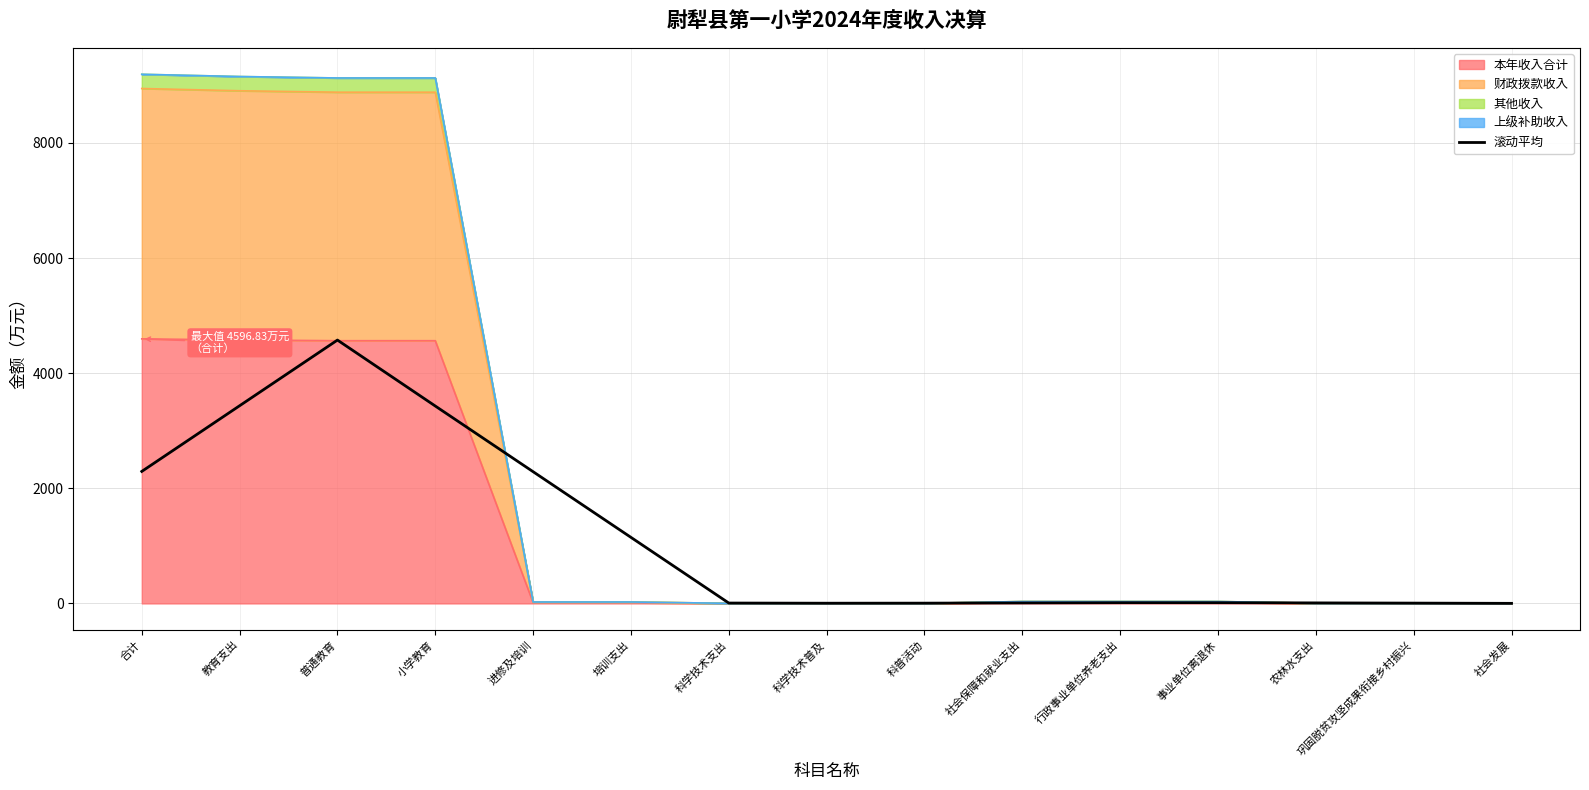

What is the difference between the values at 行政事业单位养老支出 and 科学技术支出?

6.0